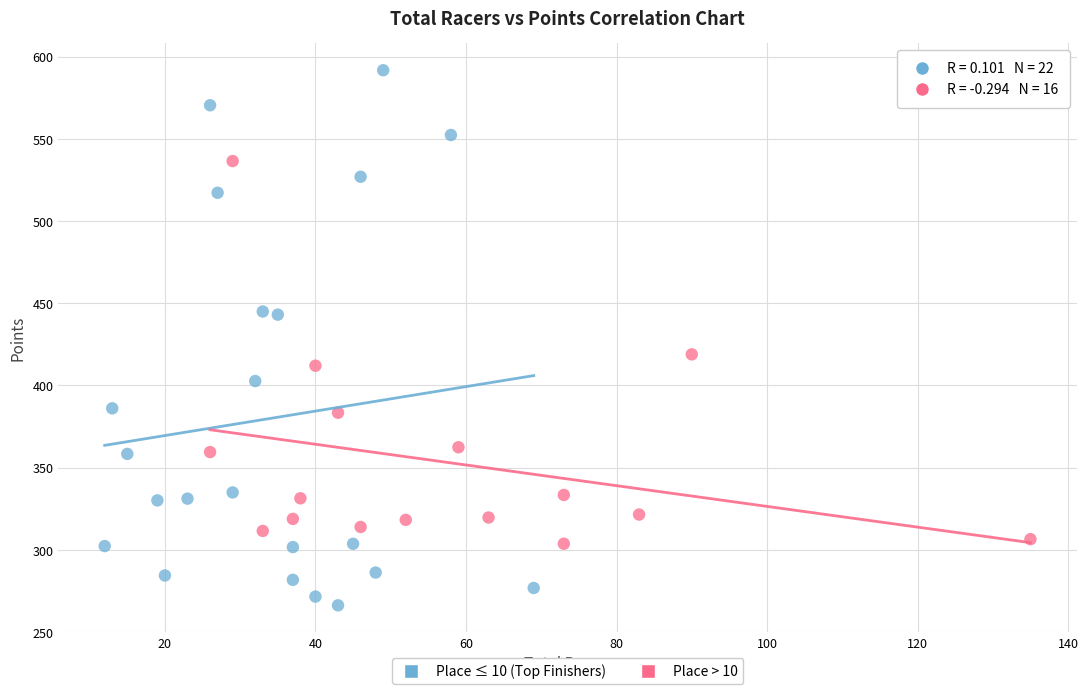

Which series contains the lowest Y value?

Place ≤ 10 (Top Finishers)